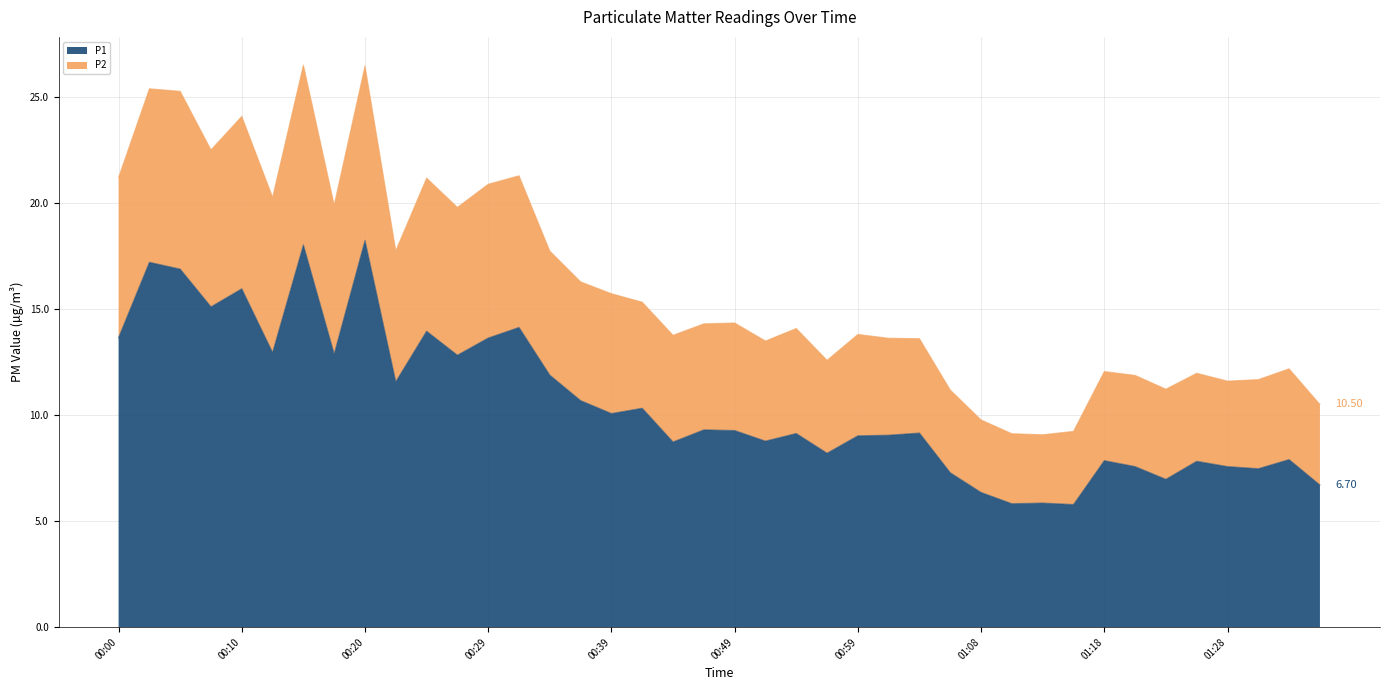

Where is P2 nearest to the value 17?

00:37